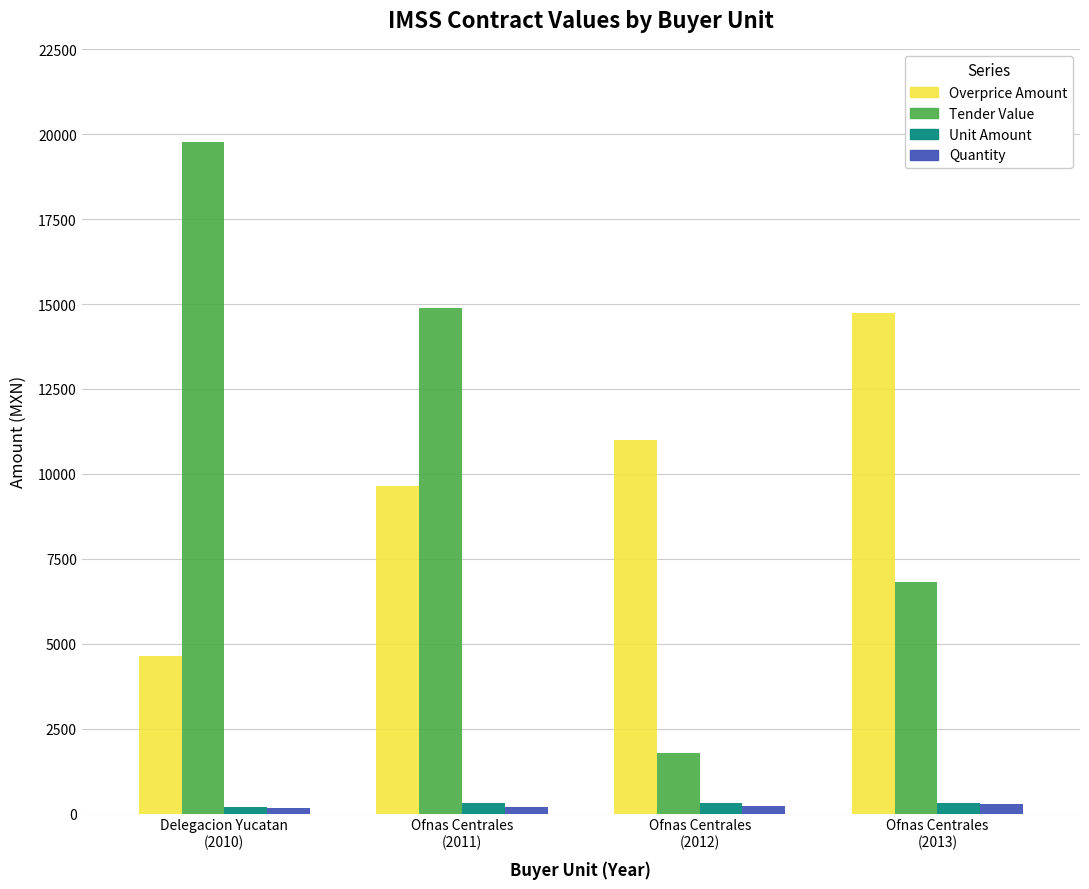

Does the chart contain any negative values?

No